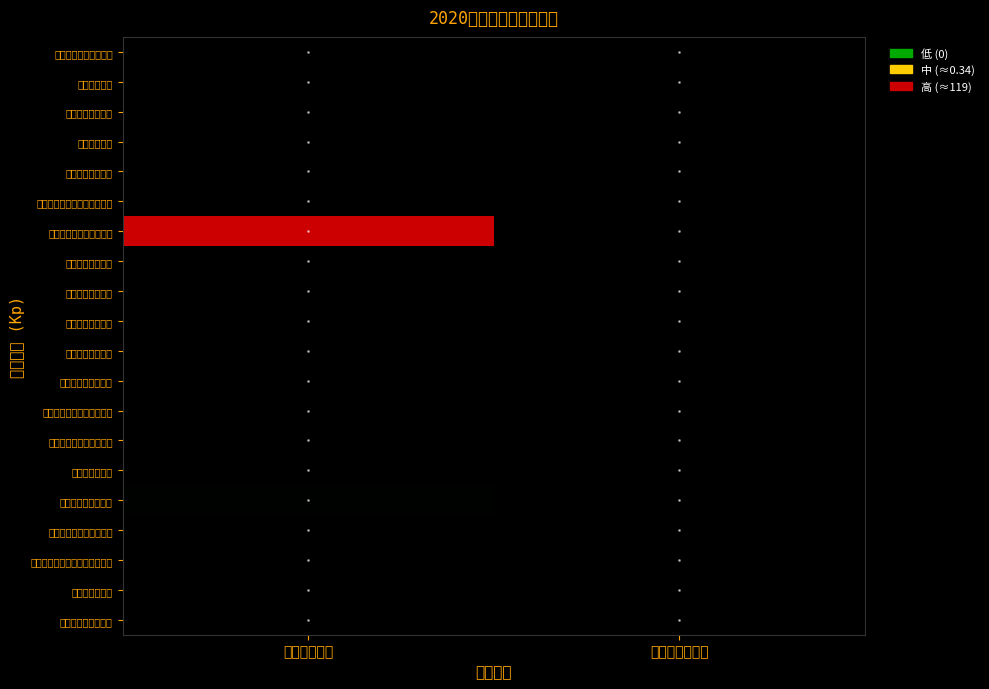

Reading right to left, list all the values displayed in this chart.

一、一般公共服务支出: 政府性基金预算=0.0	一般公共预算=0.0
二、国防支出: 政府性基金预算=0.0	一般公共预算=0.0
三、公共安全支出: 政府性基金预算=0.0	一般公共预算=0.0
四、教育支出: 政府性基金预算=0.0	一般公共预算=0.0
五、科学技术支出: 政府性基金预算=0.0	一般公共预算=0.0
六、文化旅游体育与传媒支出: 政府性基金预算=0.0	一般公共预算=0.0
七、社会保障和就业支出: 政府性基金预算=0.0	一般公共预算=119.2
八、卫生健康支出: 政府性基金预算=0.0	一般公共预算=0.3
九、节能环保支出: 政府性基金预算=0.0	一般公共预算=0.0
十、城乡社区支出: 政府性基金预算=0.0	一般公共预算=0.0
十一、农林水支出: 政府性基金预算=0.0	一般公共预算=0.0
十二、交通运输支出: 政府性基金预算=0.0	一般公共预算=0.0
十三、资源勘探信息等支出: 政府性基金预算=0.0	一般公共预算=0.0
十四、商业服务业等支出: 政府性基金预算=0.0	一般公共预算=0.0
十五、金融支出: 政府性基金预算=0.0	一般公共预算=0.0
十六、住房保障支出: 政府性基金预算=0.0	一般公共预算=0.7
十七、粮油物资储备支出: 政府性基金预算=0.0	一般公共预算=0.0
十八、灾害防治及应急管理支出: 政府性基金预算=0.0	一般公共预算=0.0
十九、其他支出: 政府性基金预算=0.0	一般公共预算=0.0
二十、债务付息支出: 政府性基金预算=0.0	一般公共预算=0.0